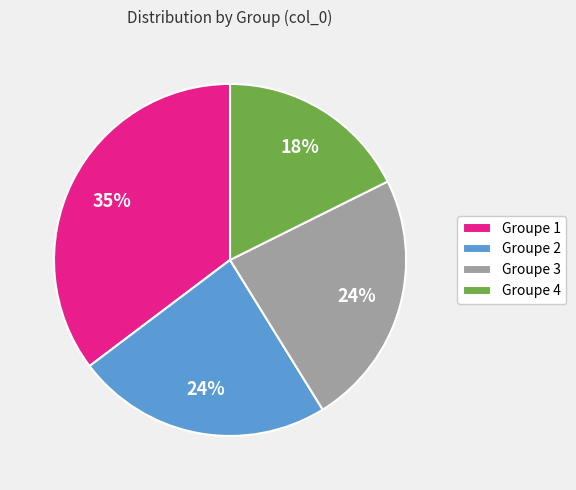

Do Groupe 1 and Groupe 4 together represent more than half of the pie?

Yes